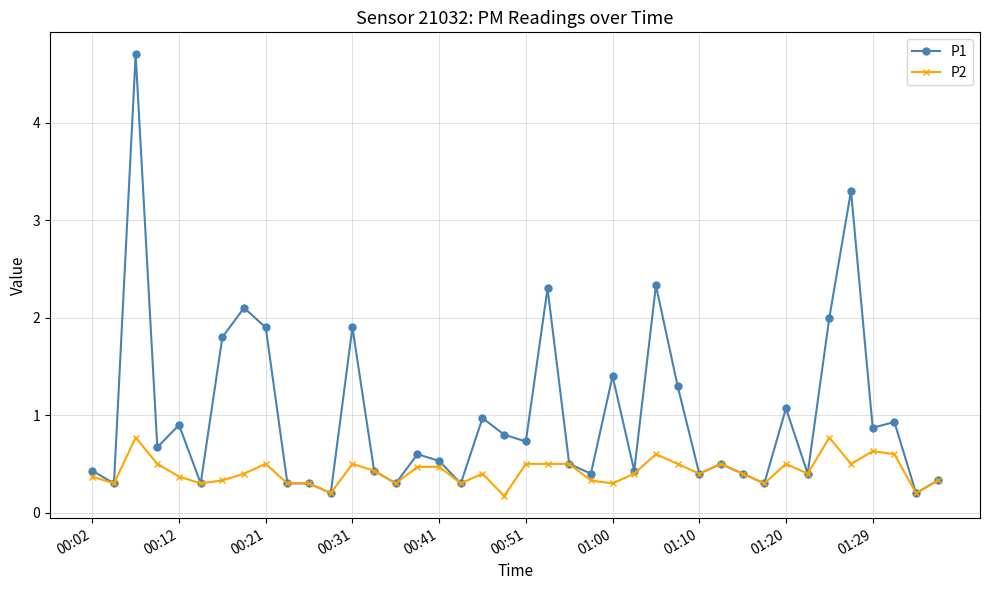

Rank the series by their average value, from highest to lowest.

P1, P2